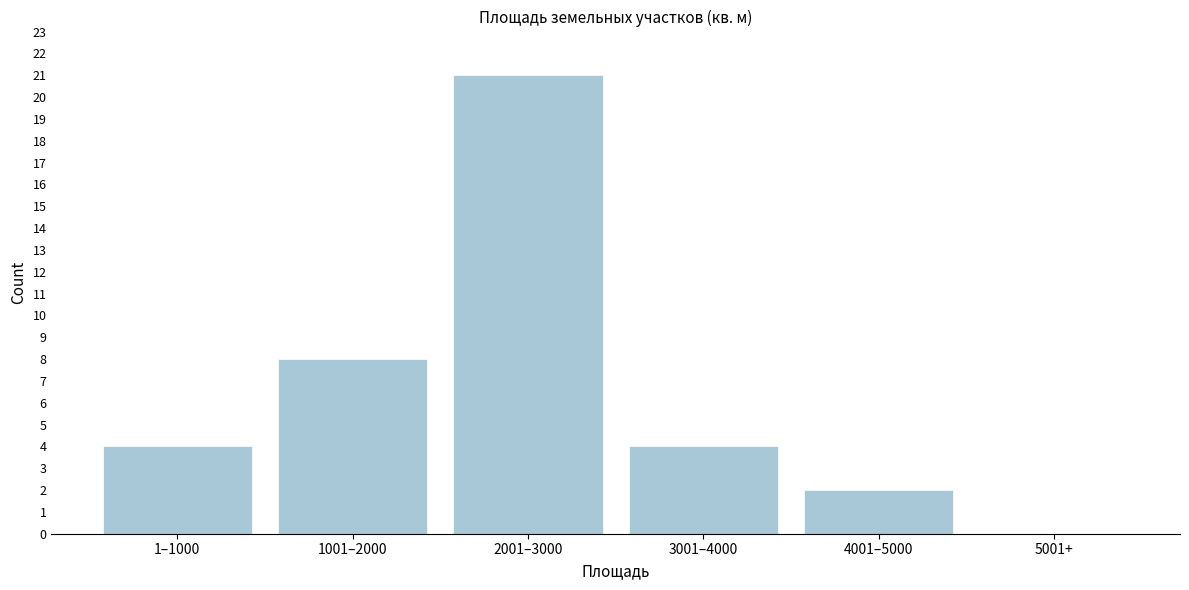

Reading right to left, what are all the values shown in this chart?

5001+=0	4001–5000=2	3001–4000=4	2001–3000=21	1001–2000=8	1–1000=4